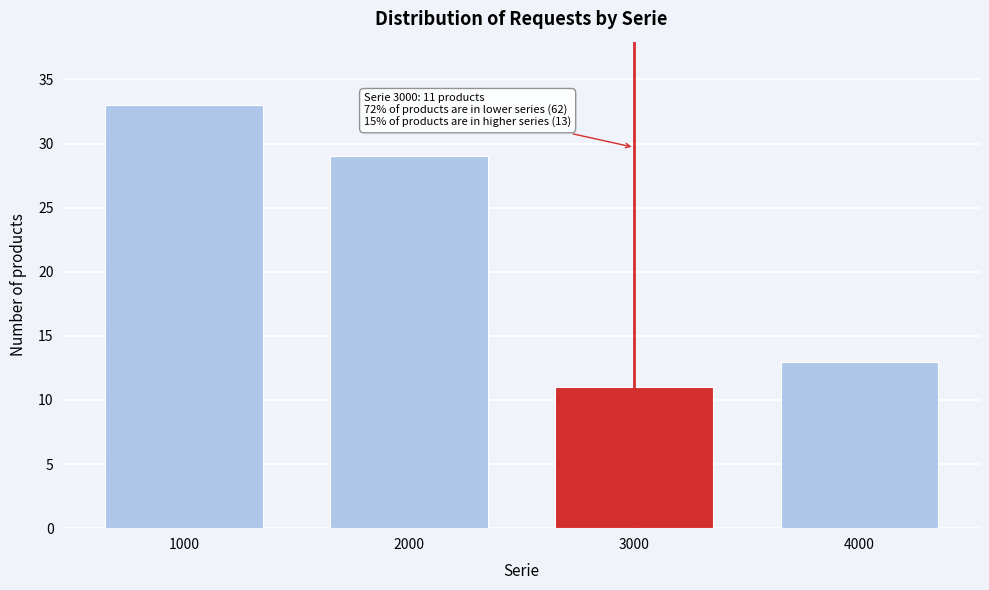

Reading right to left, list all the values displayed in this chart.

4000=13	3000=11	2000=29	1000=33